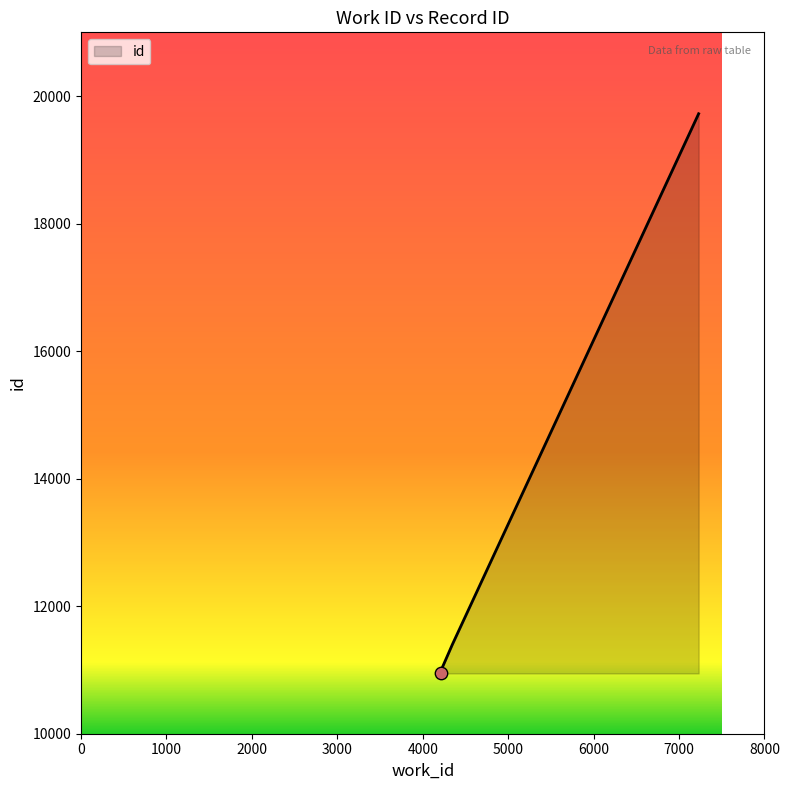

What is the change in value from 4211 to 7229?

+8774